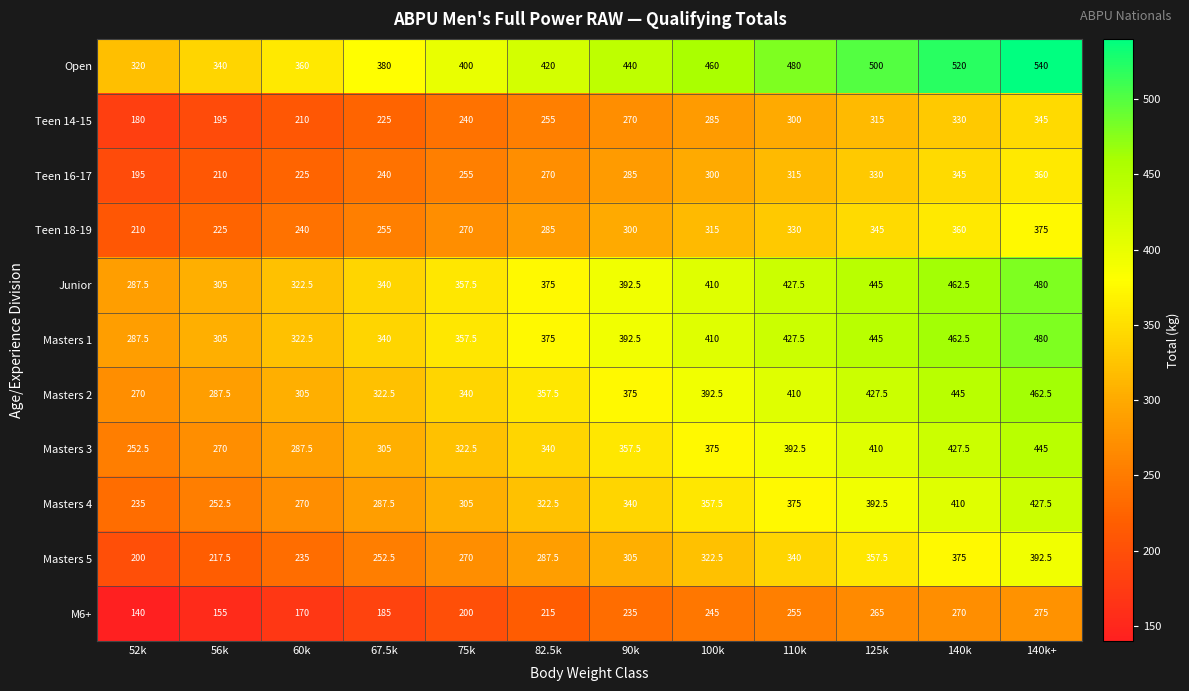

Rank the categories by Masters 3 value from lowest to highest.

52k, 56k, 60k, 67.5k, 75k, 82.5k, 90k, 100k, 110k, 125k, 140k, 140k+